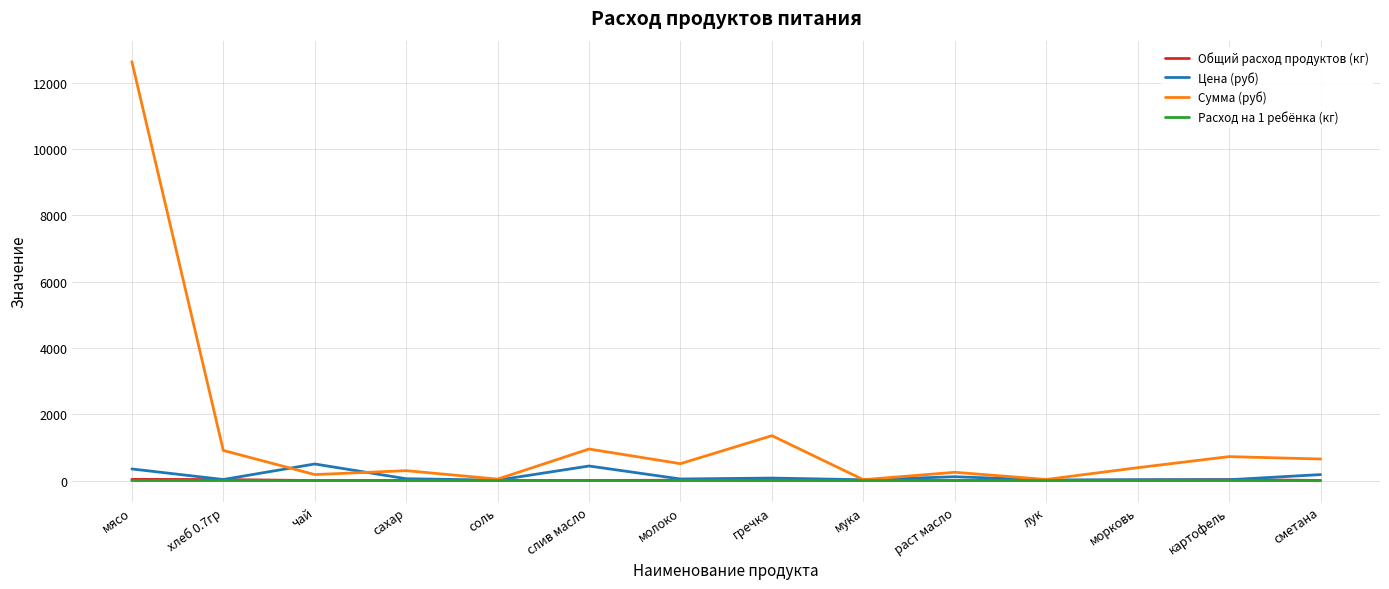

At which category is the sum across all series the highest?

мясо